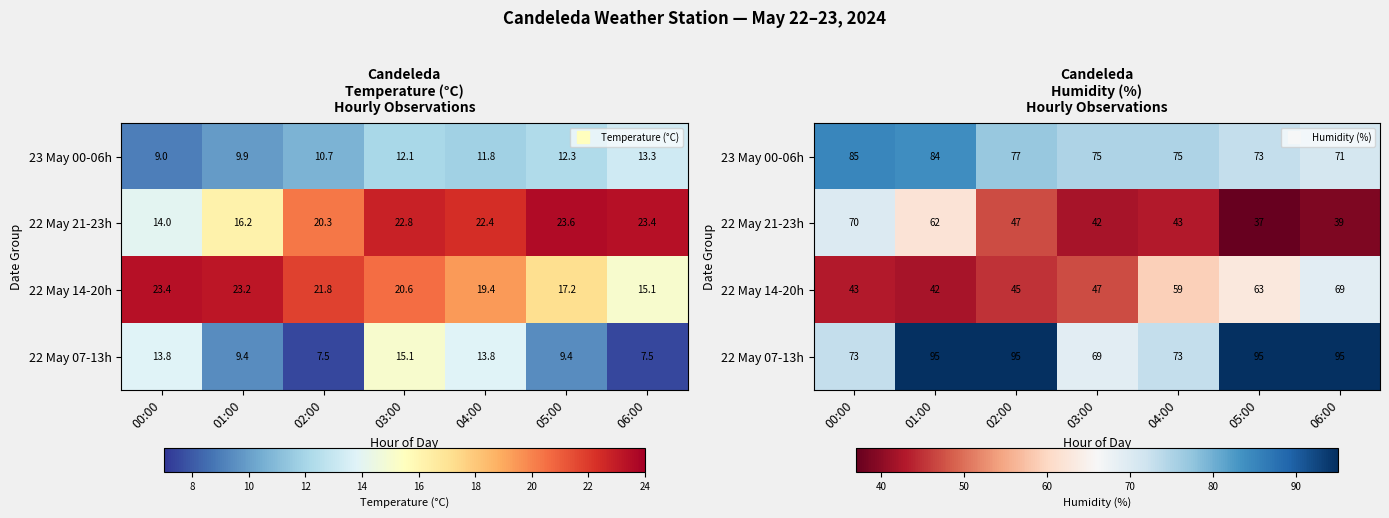

Which label corresponds to the smallest value in the chart?

05:00